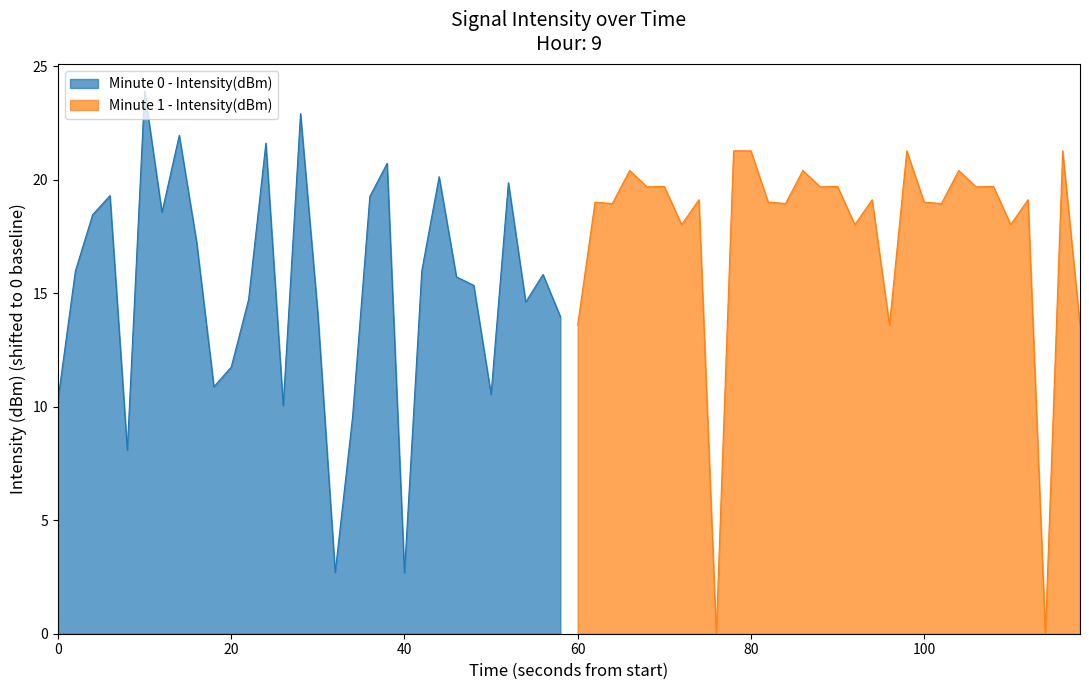

True or false: intensity(dBm) min1 and intensity(dBm) min0 intersect in this chart.

True